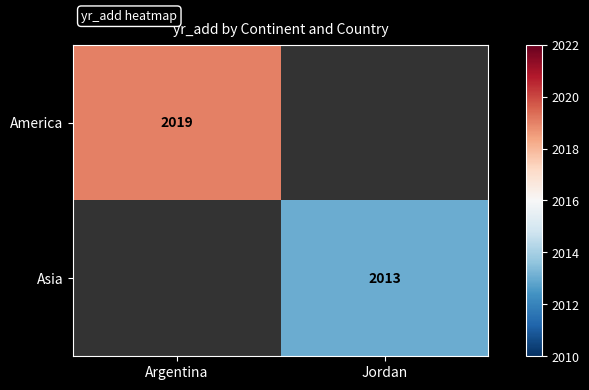

The Asia series shows 2013 at Jordan. True or false?

True